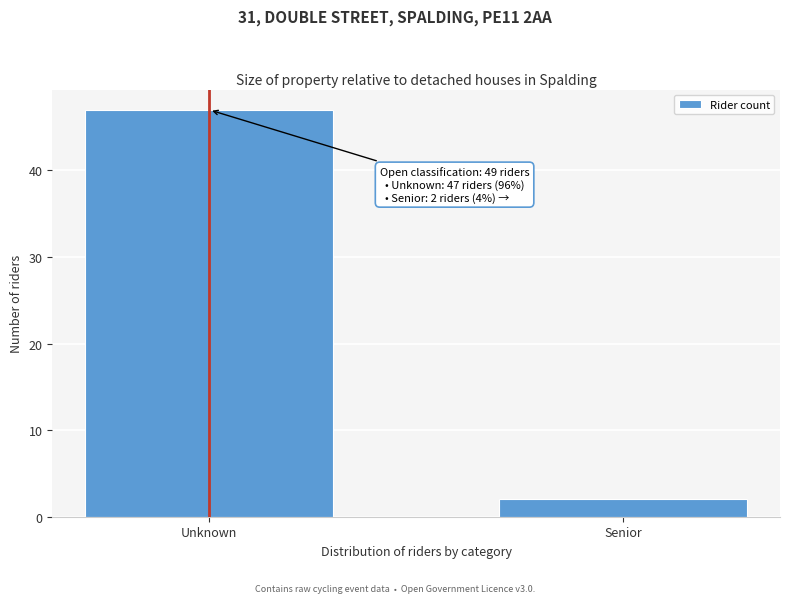

Reading right to left, extract all data points from this chart.

Senior=2	Unknown=47